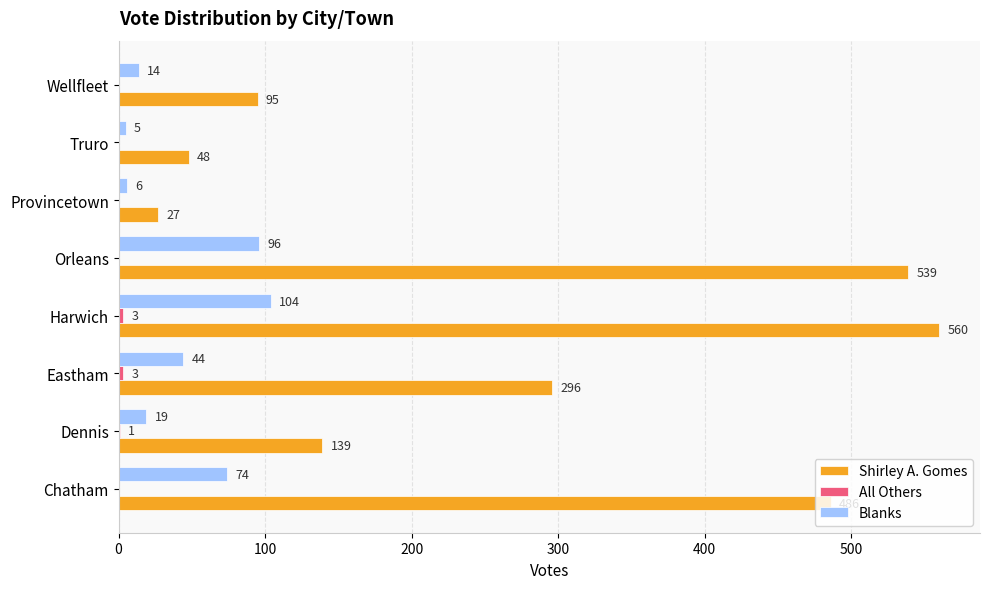

Which series has the largest total across all categories?

Shirley A. Gomes